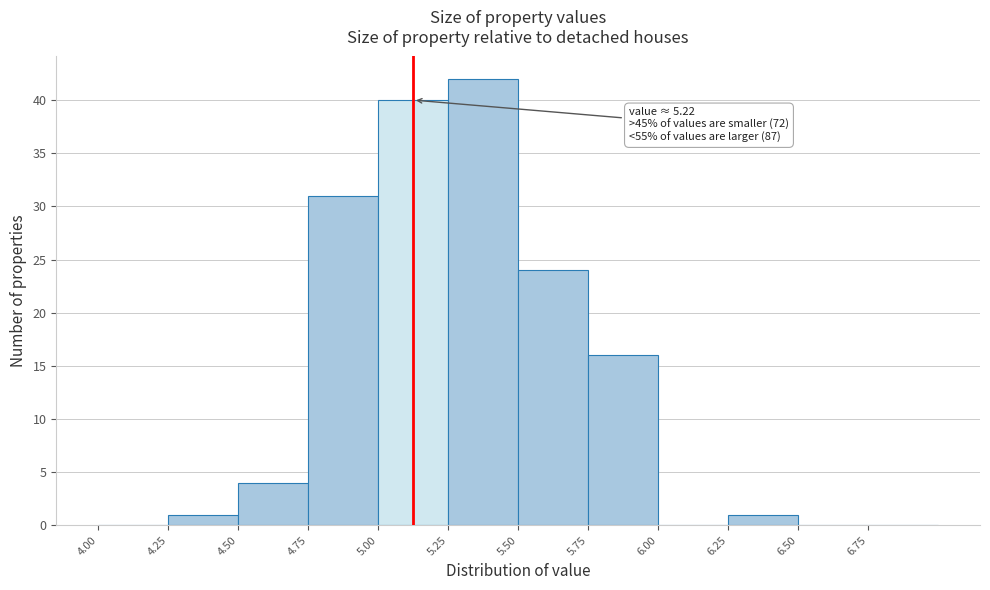

Which range on the x-axis has the tallest bar?

5.25 to 5.50